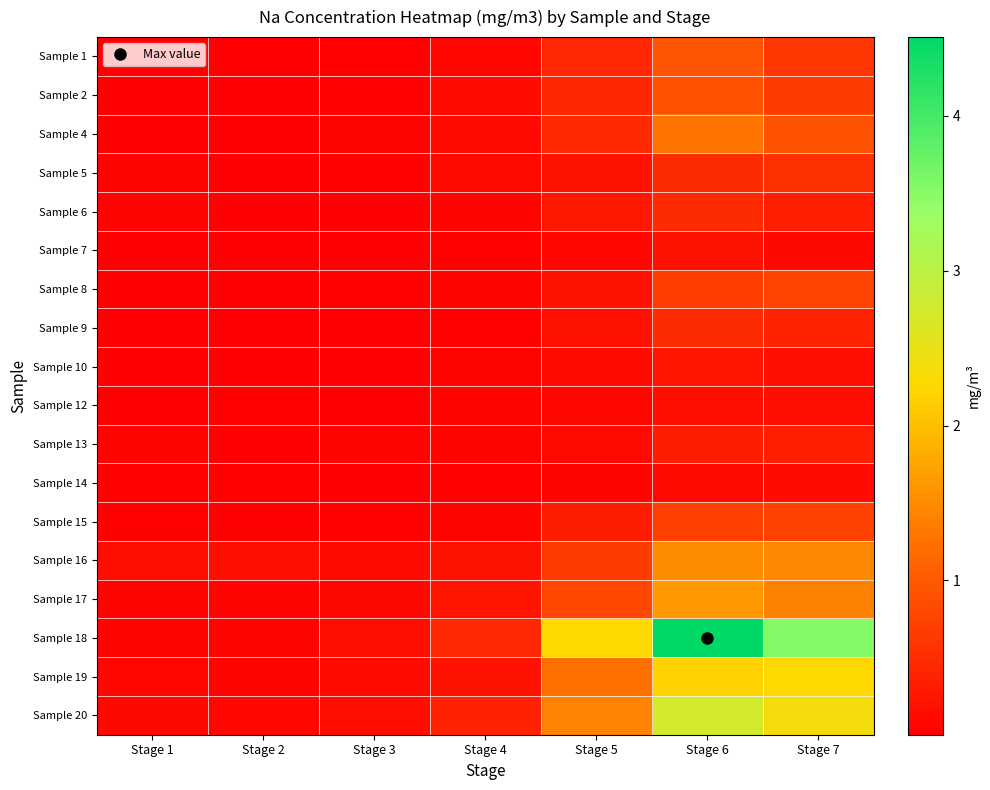

Reading left to right, extract all data points from this chart.

Sample 1: Stage 1=0.0	Stage 2=0.0	Stage 3=0.0	Stage 4=0.1	Stage 5=0.5	Stage 6=0.9	Stage 7=0.6
Sample 2: Stage 1=0.0	Stage 2=0.0	Stage 3=0.0	Stage 4=0.1	Stage 5=0.4	Stage 6=0.9	Stage 7=0.7
Sample 4: Stage 1=0.0	Stage 2=0.0	Stage 3=0.0	Stage 4=0.1	Stage 5=0.5	Stage 6=1.3	Stage 7=0.9
Sample 5: Stage 1=0.1	Stage 2=0.0	Stage 3=0.0	Stage 4=0.1	Stage 5=0.2	Stage 6=0.5	Stage 7=0.5
Sample 6: Stage 1=0.0	Stage 2=0.0	Stage 3=0.0	Stage 4=0.1	Stage 5=0.3	Stage 6=0.5	Stage 7=0.4
Sample 7: Stage 1=0.0	Stage 2=0.0	Stage 3=0.0	Stage 4=0.0	Stage 5=0.1	Stage 6=0.2	Stage 7=0.1
Sample 8: Stage 1=0.0	Stage 2=0.0	Stage 3=0.0	Stage 4=0.1	Stage 5=0.2	Stage 6=0.7	Stage 7=0.8
Sample 9: Stage 1=0.0	Stage 2=0.0	Stage 3=0.0	Stage 4=0.0	Stage 5=0.2	Stage 6=0.5	Stage 7=0.4
Sample 10: Stage 1=0.0	Stage 2=0.0	Stage 3=0.0	Stage 4=0.0	Stage 5=0.1	Stage 6=0.3	Stage 7=0.2
Sample 12: Stage 1=0.0	Stage 2=0.0	Stage 3=0.0	Stage 4=0.1	Stage 5=0.1	Stage 6=0.2	Stage 7=0.2
Sample 13: Stage 1=0.0	Stage 2=0.0	Stage 3=0.0	Stage 4=0.1	Stage 5=0.1	Stage 6=0.3	Stage 7=0.3
Sample 14: Stage 1=0.0	Stage 2=0.0	Stage 3=0.0	Stage 4=0.0	Stage 5=0.1	Stage 6=0.1	Stage 7=0.1
Sample 15: Stage 1=0.0	Stage 2=0.0	Stage 3=0.0	Stage 4=0.1	Stage 5=0.3	Stage 6=0.7	Stage 7=0.7
Sample 16: Stage 1=0.2	Stage 2=0.2	Stage 3=0.1	Stage 4=0.2	Stage 5=0.7	Stage 6=1.5	Stage 7=1.5
Sample 17: Stage 1=0.1	Stage 2=0.1	Stage 3=0.1	Stage 4=0.2	Stage 5=0.8	Stage 6=1.6	Stage 7=1.4
Sample 18: Stage 1=0.0	Stage 2=0.0	Stage 3=0.2	Stage 4=0.5	Stage 5=2.3	Stage 6=4.5	Stage 7=3.5
Sample 19: Stage 1=0.1	Stage 2=0.1	Stage 3=0.1	Stage 4=0.2	Stage 5=1.2	Stage 6=2.2	Stage 7=2.3
Sample 20: Stage 1=0.1	Stage 2=0.1	Stage 3=0.2	Stage 4=0.4	Stage 5=1.4	Stage 6=2.7	Stage 7=2.4